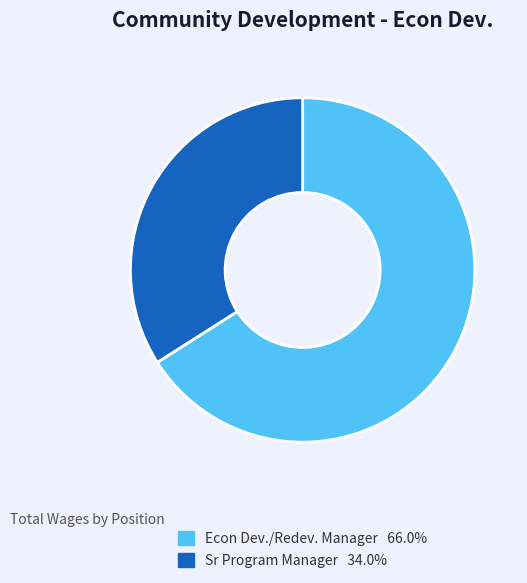

Rank the categories by value from highest to lowest.

Econ Dev./Redev. Manager, Sr Program Manager